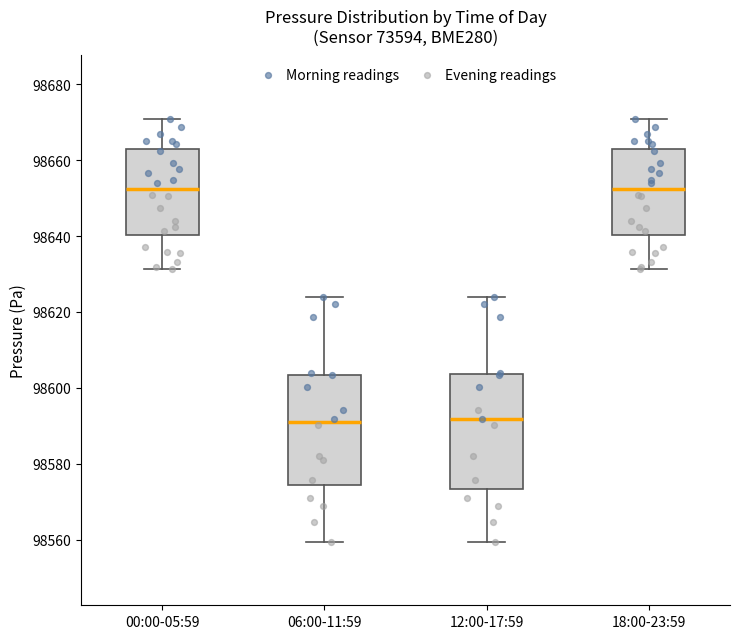

Reading left to right, read every box against the y-axis: the position of its median line, the range the box covers, and the ends of its whiskers. The values are not printed on the chart, so give them approximately, as read against the axis.

00:00-05:59: median 98652, box 98640 to 98662, whiskers 98632 to 98670
06:00-11:59: median 98592, box 98574 to 98604, whiskers 98560 to 98624
12:00-17:59: median 98592, box 98574 to 98604, whiskers 98560 to 98624
18:00-23:59: median 98652, box 98640 to 98662, whiskers 98632 to 98670